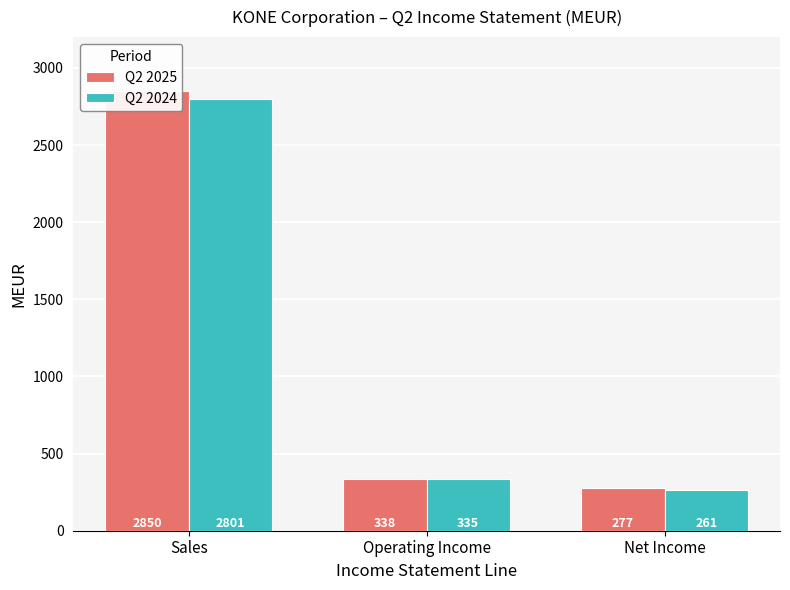

How many bars are there in each group?

2